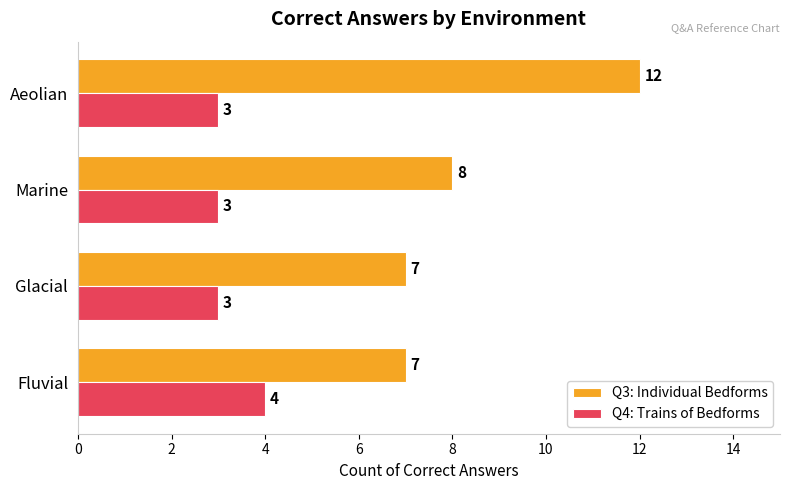

At which category is the sum across all series the highest?

Aeolian